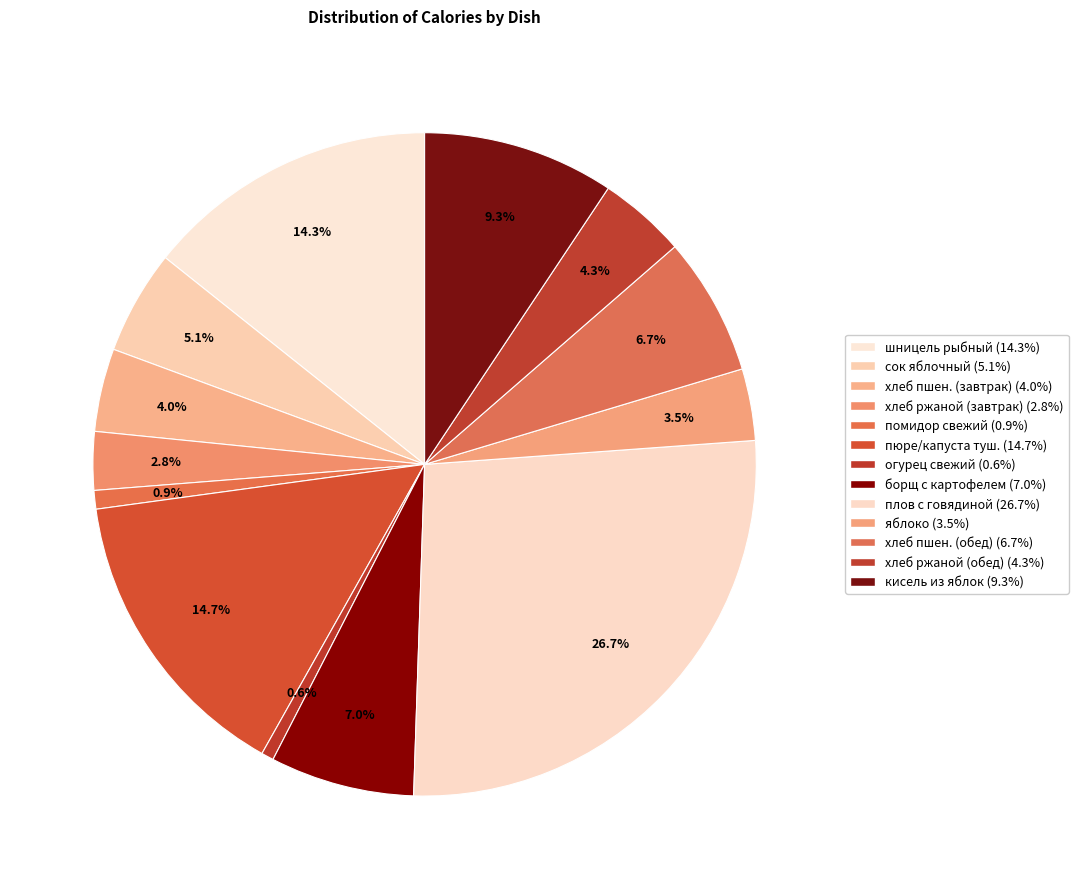

Count the number of slices in the pie.

13